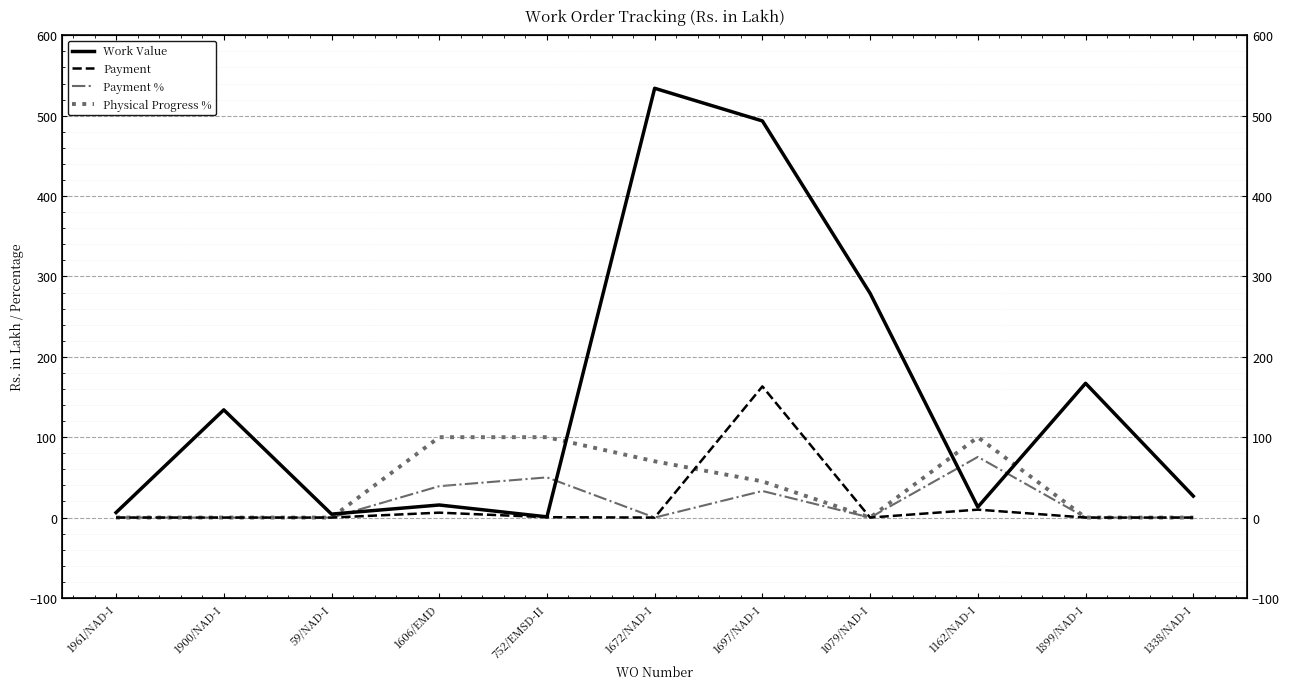

What are all the series names shown in the legend?

Work Value, Payment, Payment %, Physical Progress %